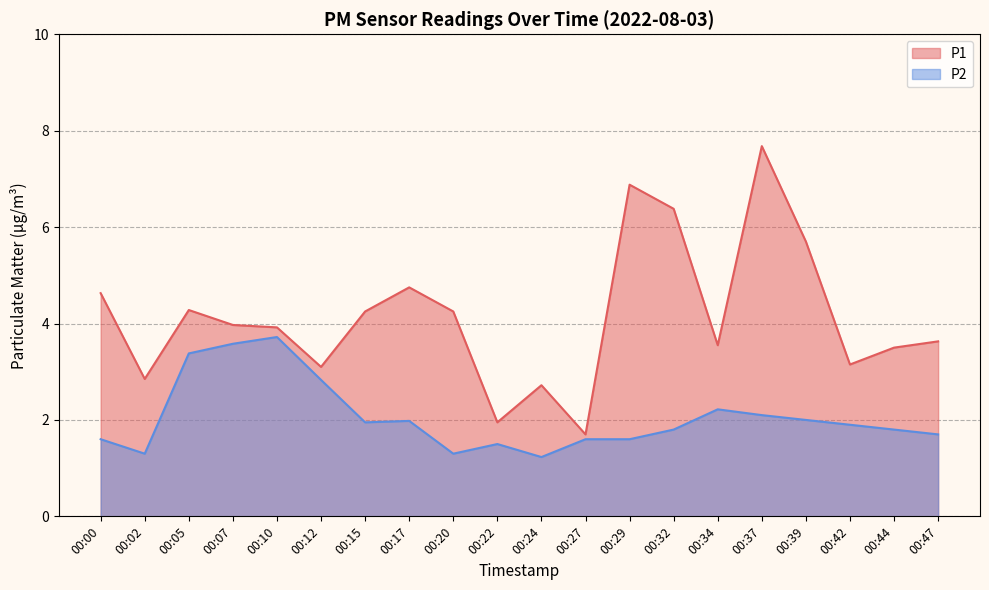

What is the difference between the second highest and minimum values in the P1 series?

5.2